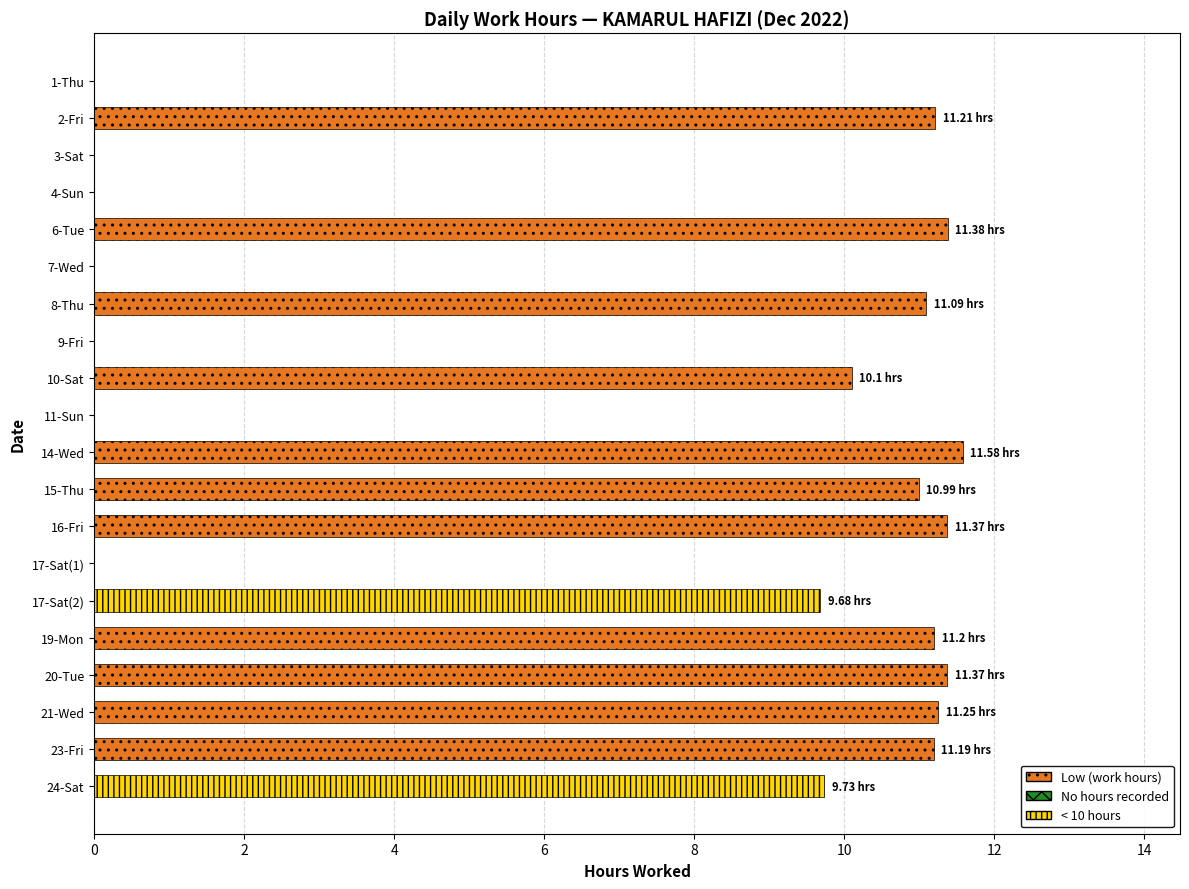

What is the change in value from 15-Thu to 21-Wed?

+0.3